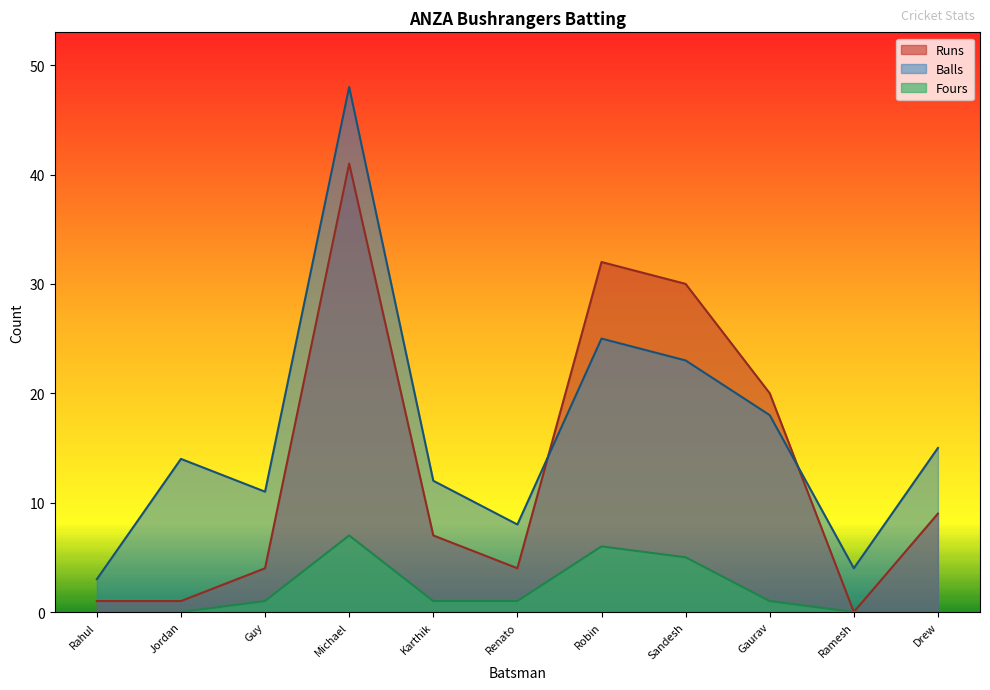

Reading right to left, extract all data points from this chart.

Runs: 9	0	20	30	32	4	7	41	4	1	1
Balls: 15	4	18	23	25	8	12	48	11	14	3
Fours: 0	0	1	5	6	1	1	7	1	0	0